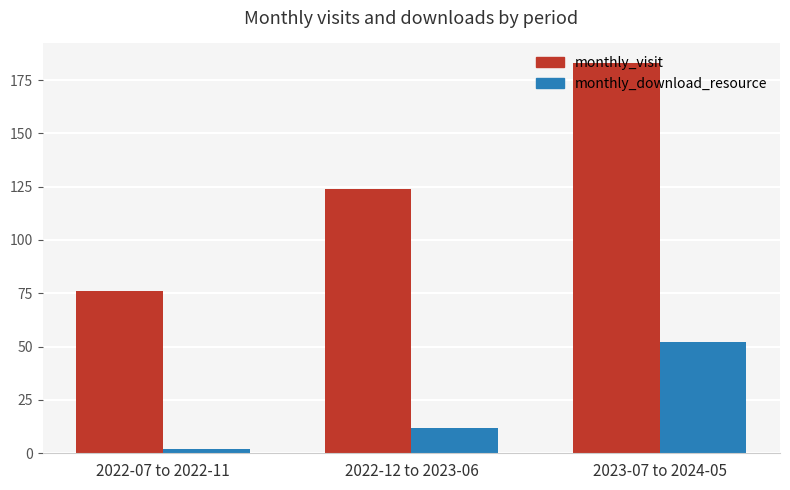

What is the maximum value for monthly_visit?

183